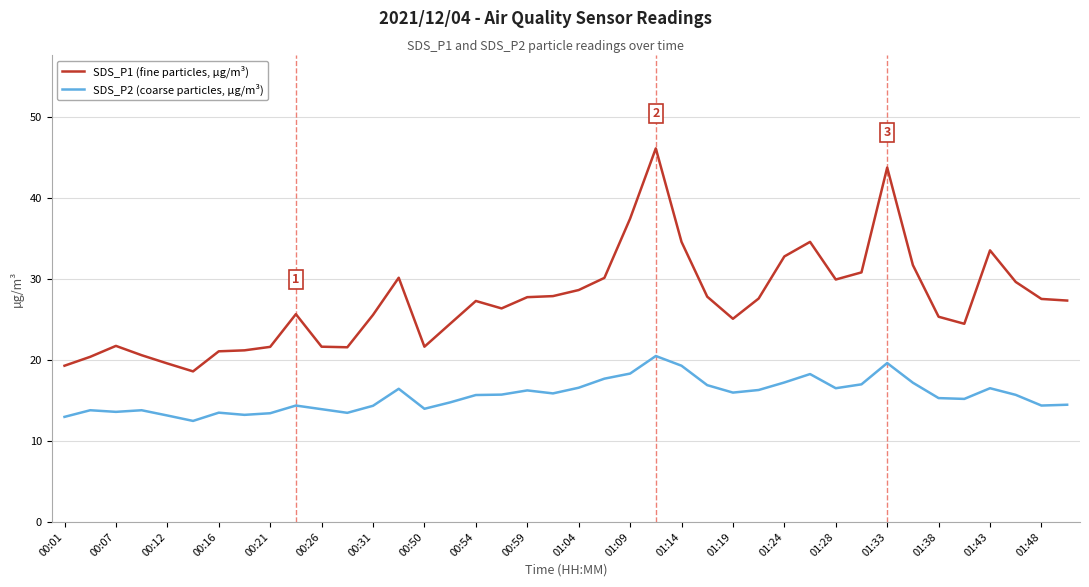

What is the sum of all SDS_P1 (fine particles, µg/m³) values?

1093.4